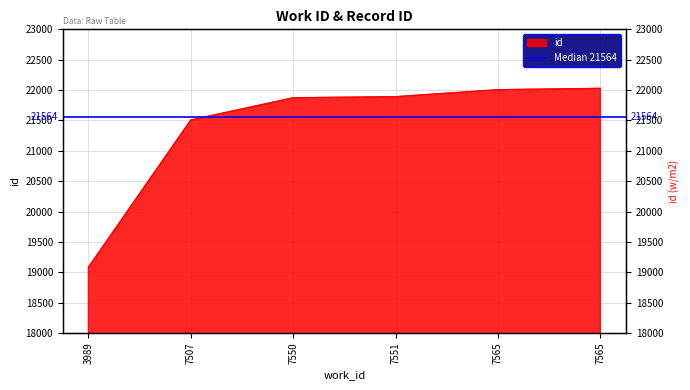

True or false: the data shows 21891 at 7551.

True